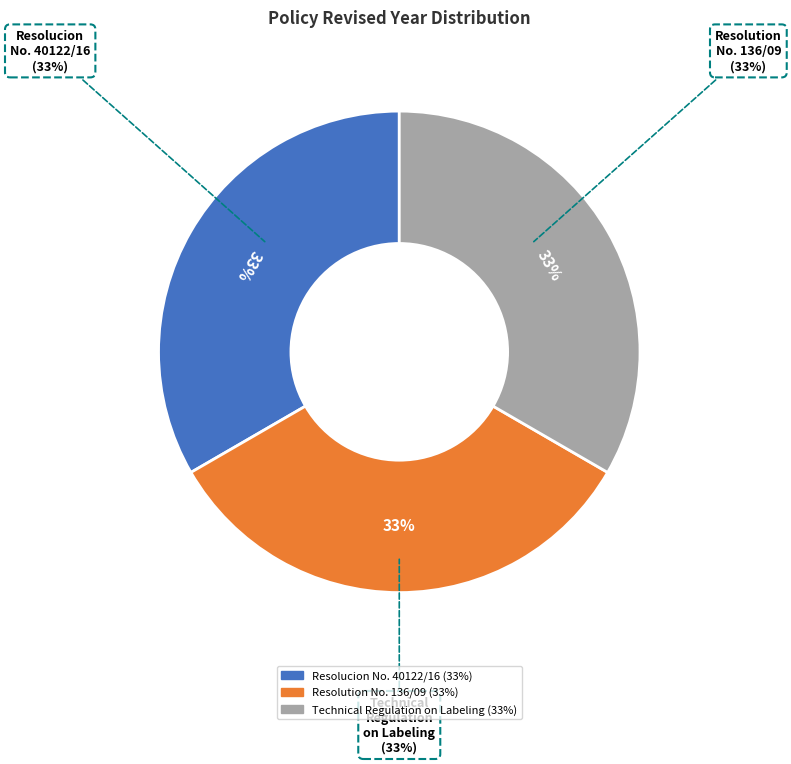

What is the smallest slice in the pie chart?

Resolution No. 136/09